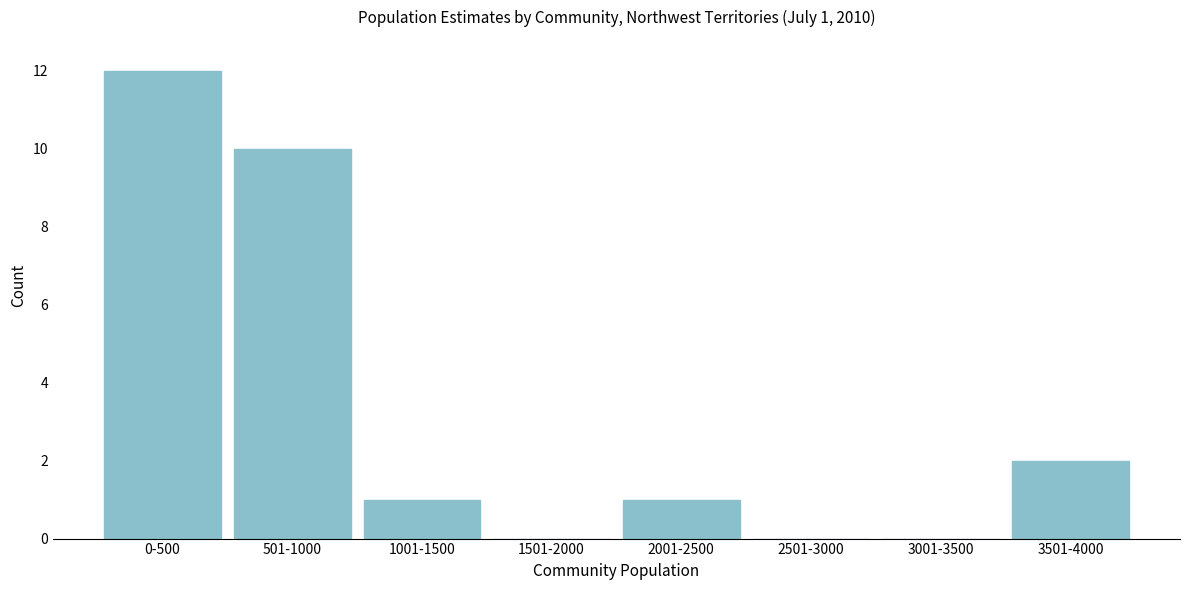

Reading left to right, extract all data points from this chart.

0-500=12	501-1000=10	1001-1500=1	1501-2000=0	2001-2500=1	2501-3000=0	3001-3500=0	3501-4000=2